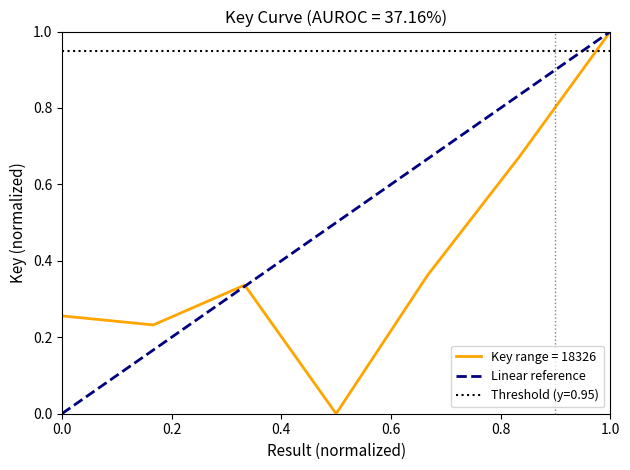

Is it true that Key range = 18326 equals 0.4 at 0.0?

False